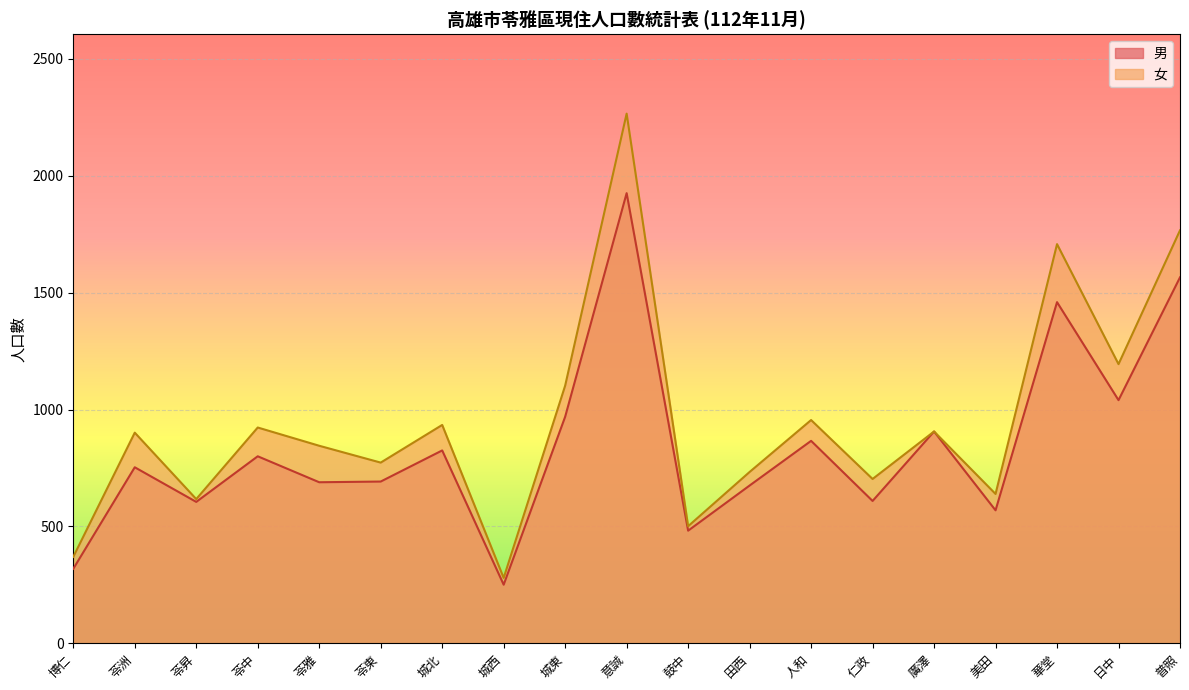

How many data points in 男 are less than 753?

9